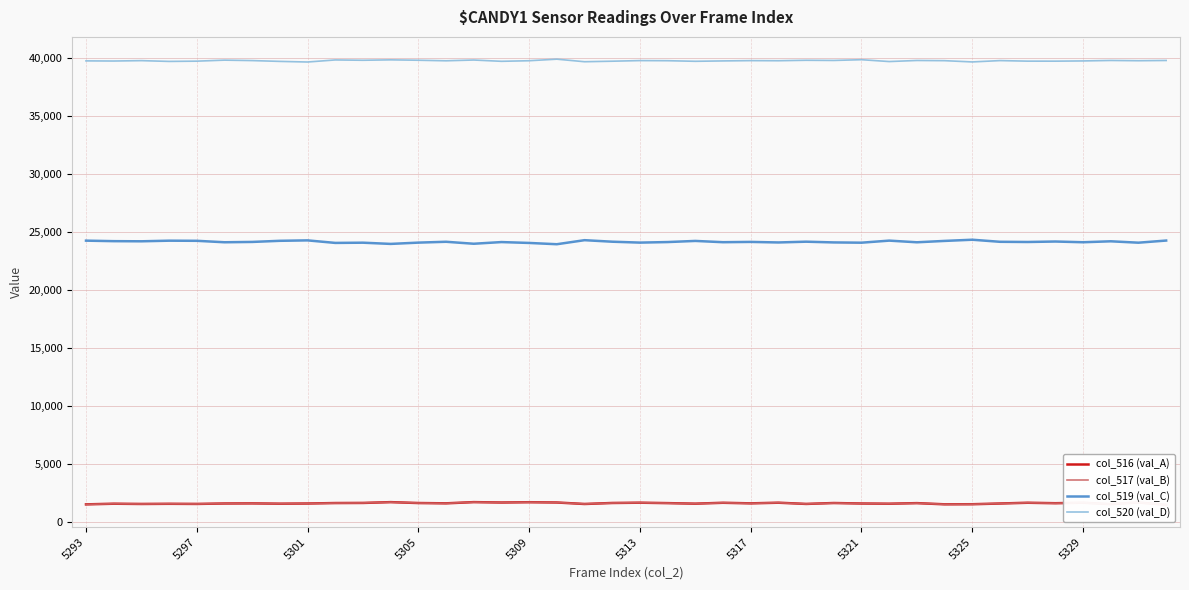

Is this an area chart (filled region under the line)?

No